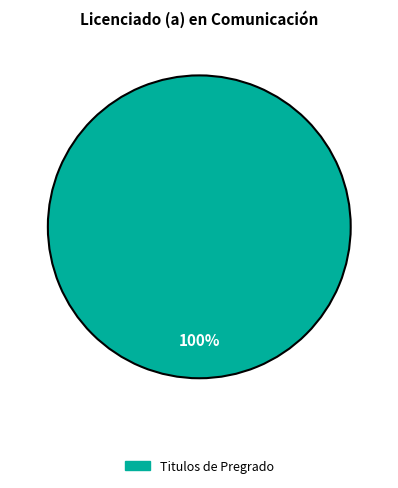

The Titulos de Pregrado slice represents 94% of the pie. True or false?

False